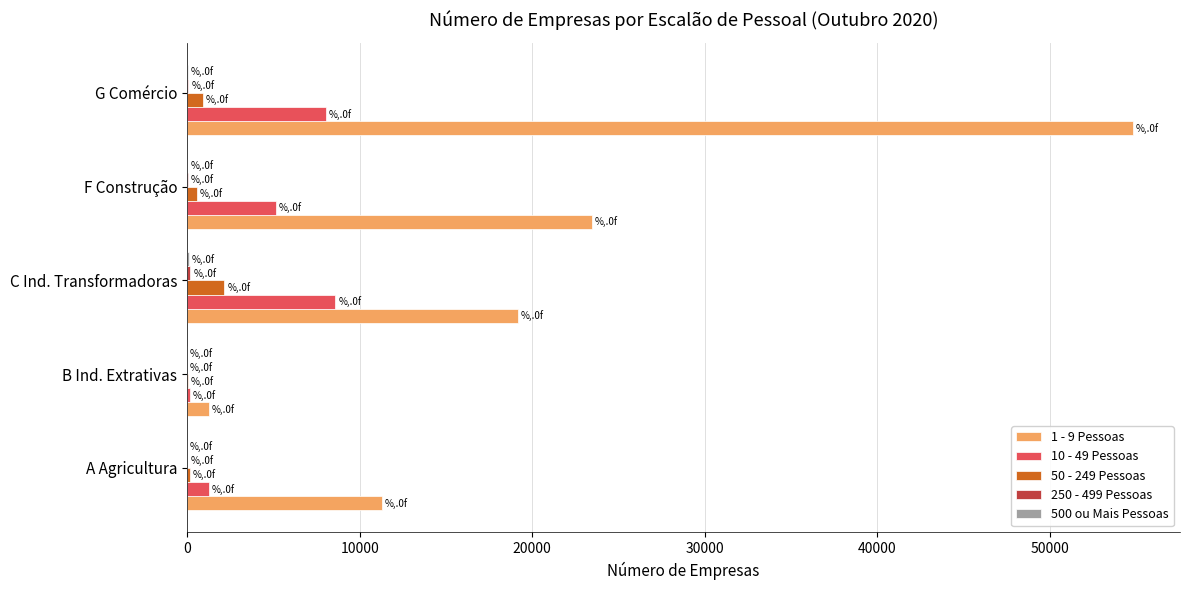

Is the value of 10 - 49 Pessoas at B Ind. Extrativas greater than the value of 1 - 9 Pessoas at C Ind. Transformadoras?

No